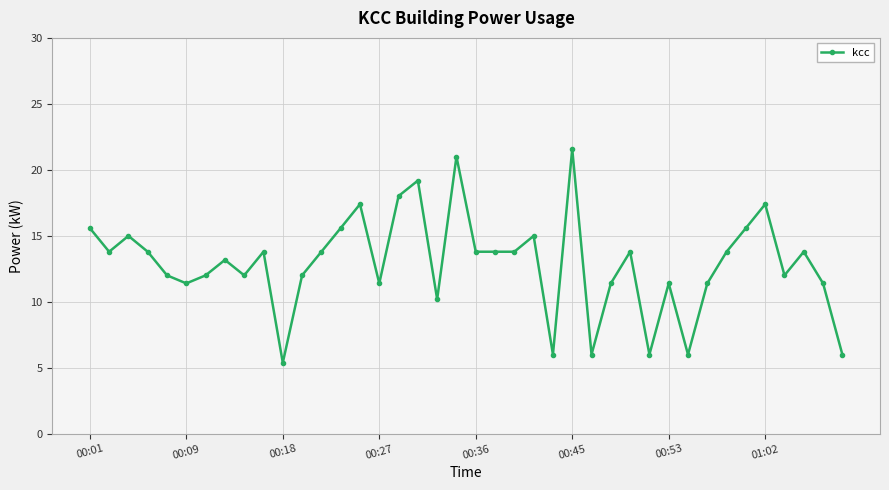

What is the average value?

12.9